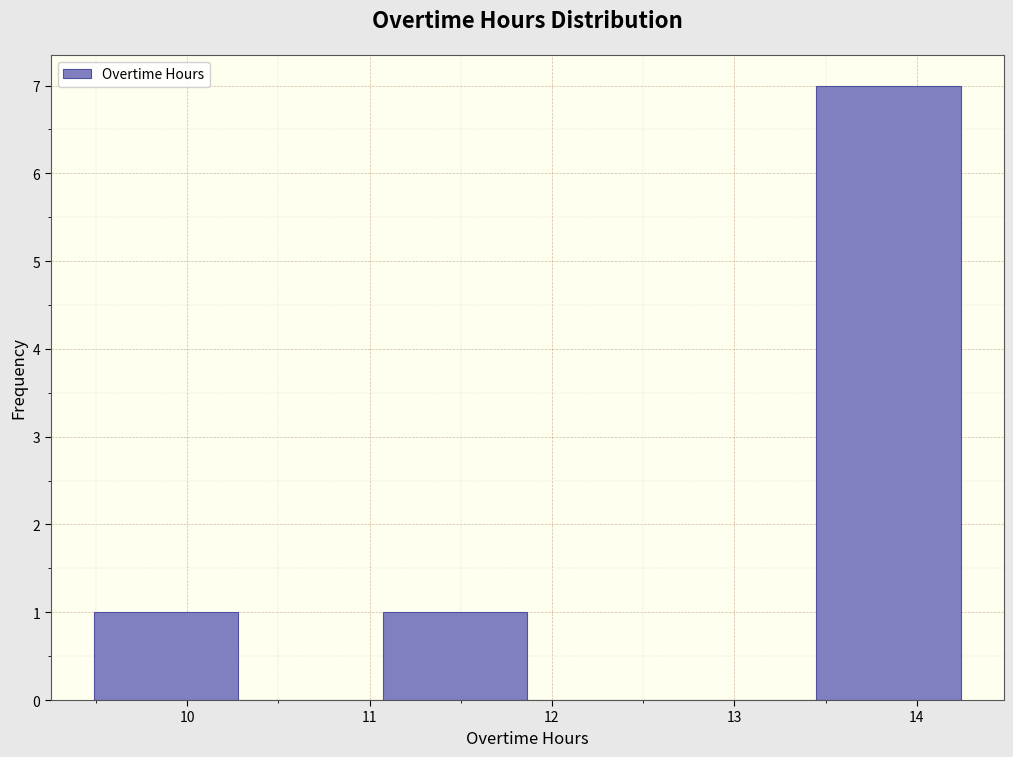

How tall is the bar that spans 11.1 to 11.9 on the x-axis? Neither the bar edges nor the heights are printed on the chart, so give them approximately, as read against the axes.

1